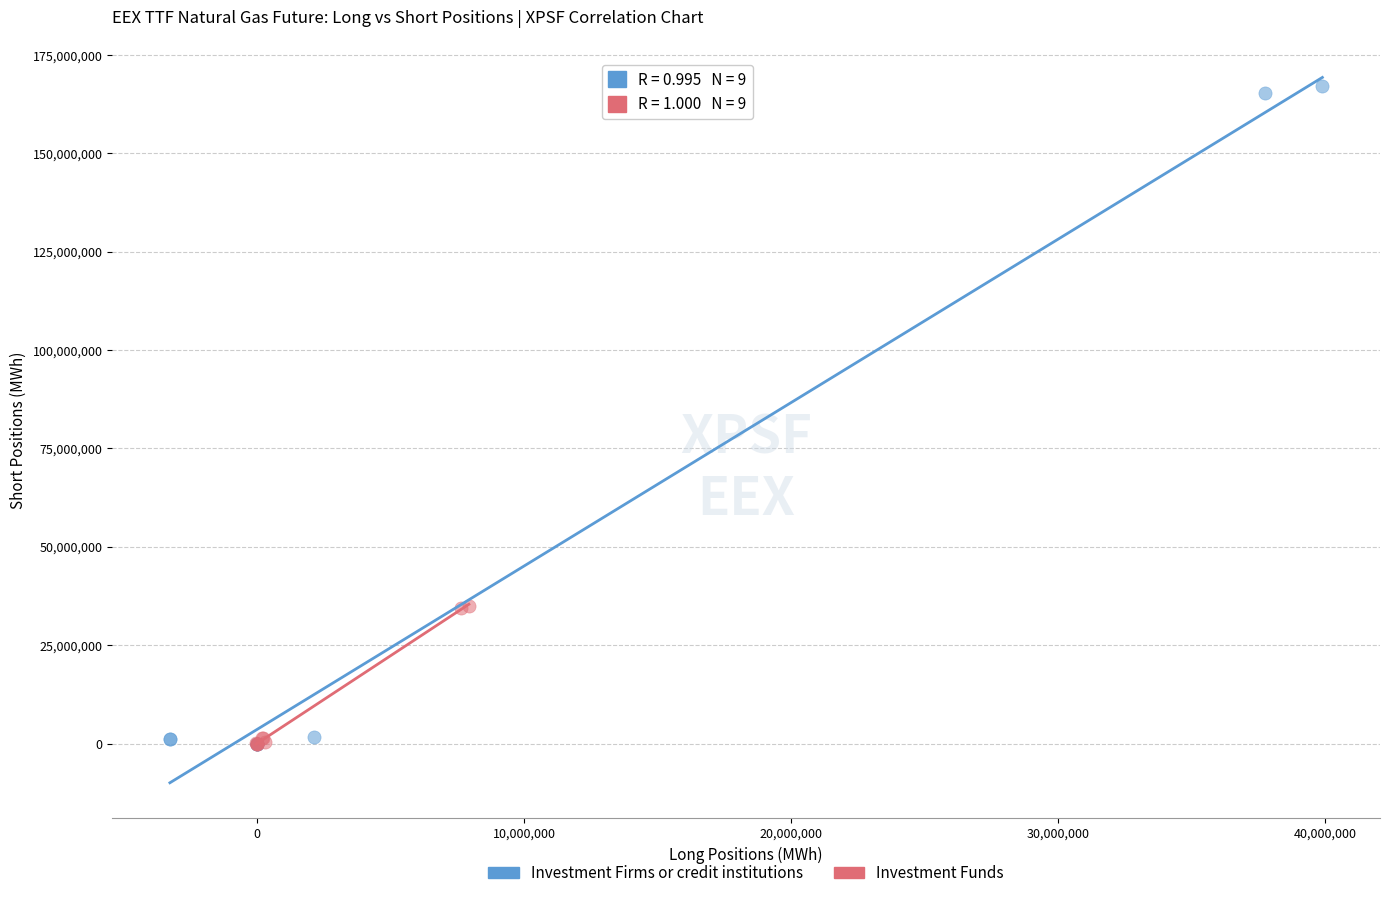

Which series reaches the maximum Y coordinate?

Investment Firms or credit institutions